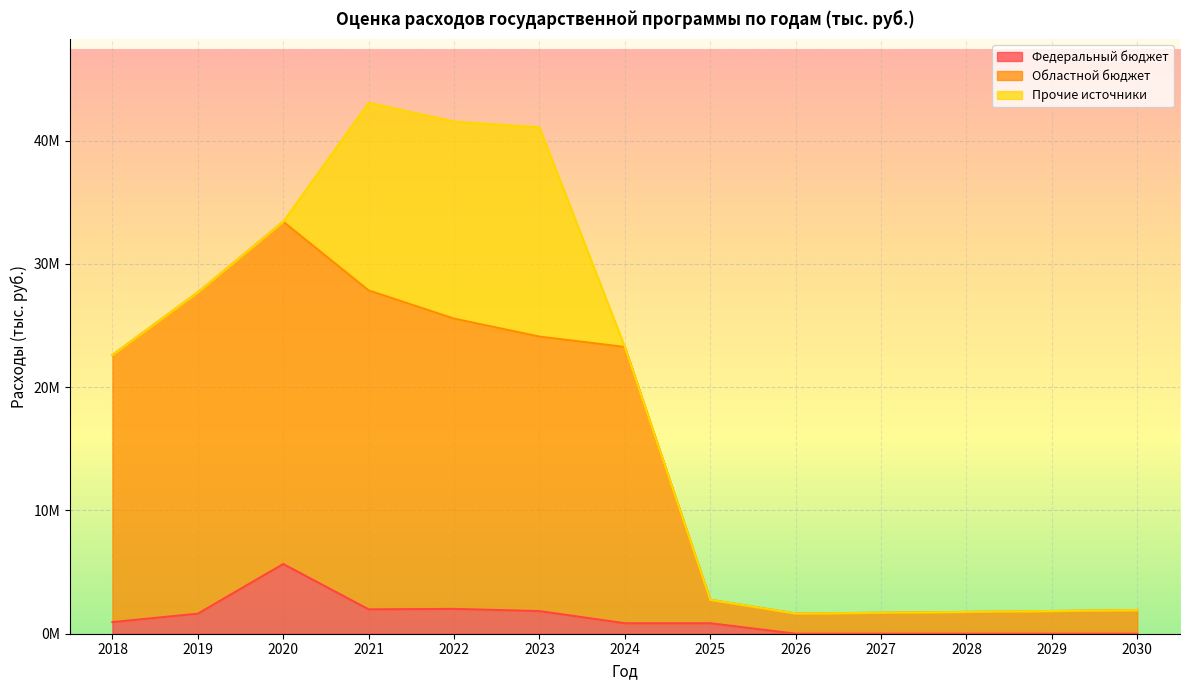

True or false: Федеральный бюджет and Областной бюджет intersect in this chart.

False